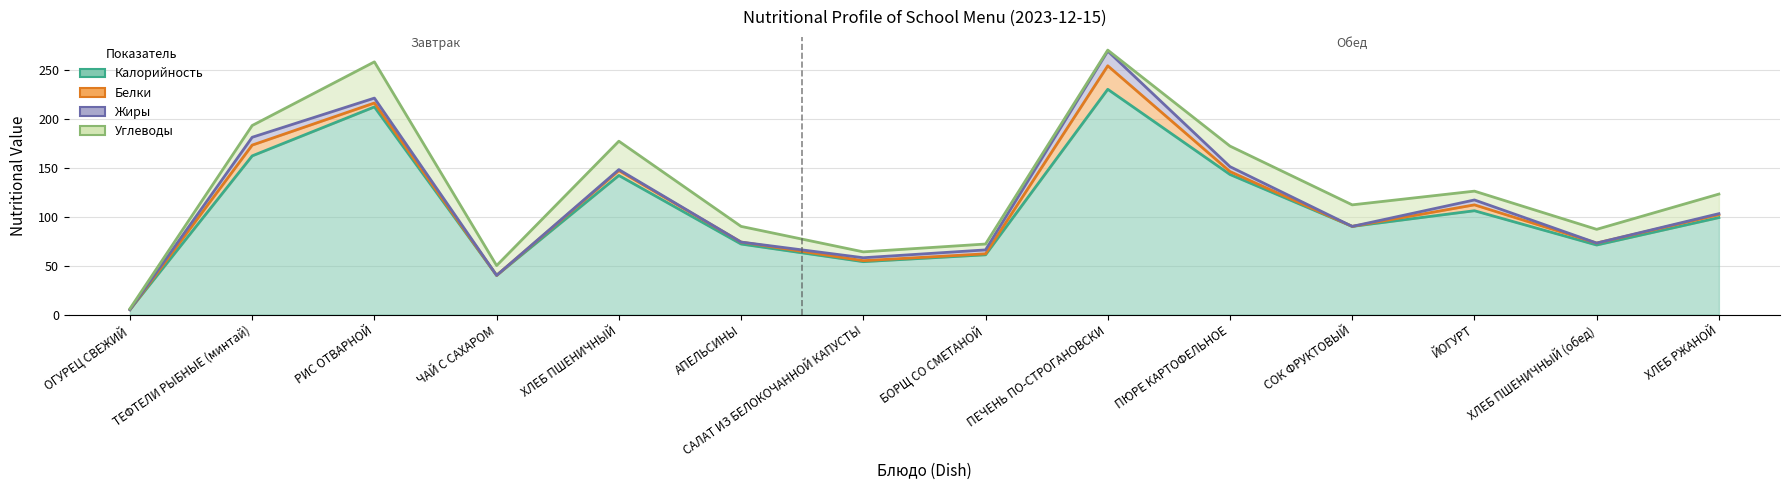

Which series has the widest spread of values?

Калорийность